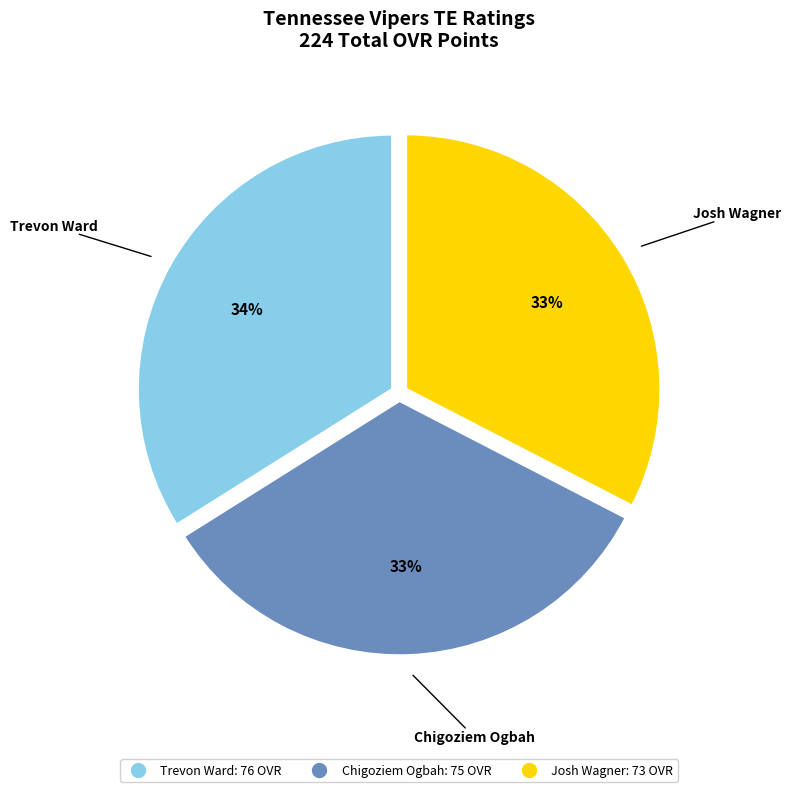

The Josh Wagner slice represents 18% of the pie. True or false?

False